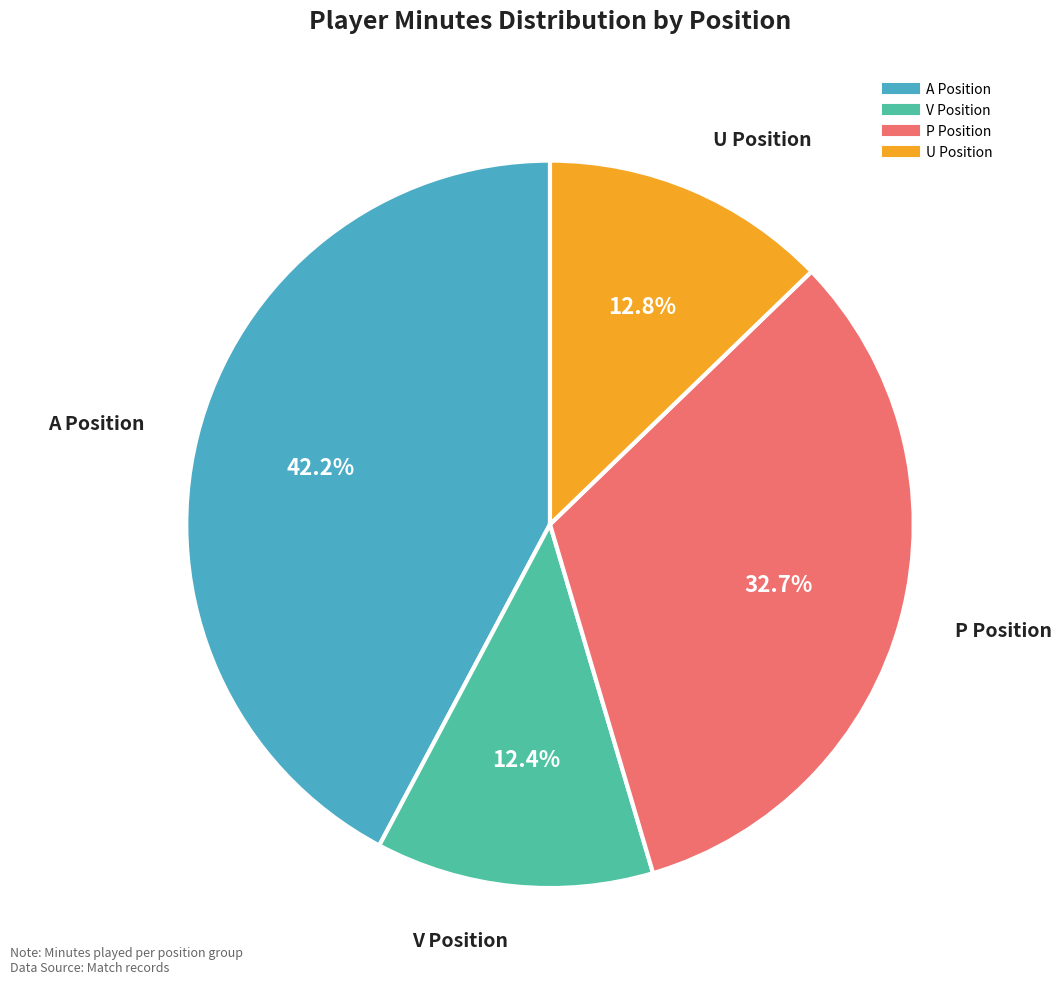

How many slices are in this pie chart?

4